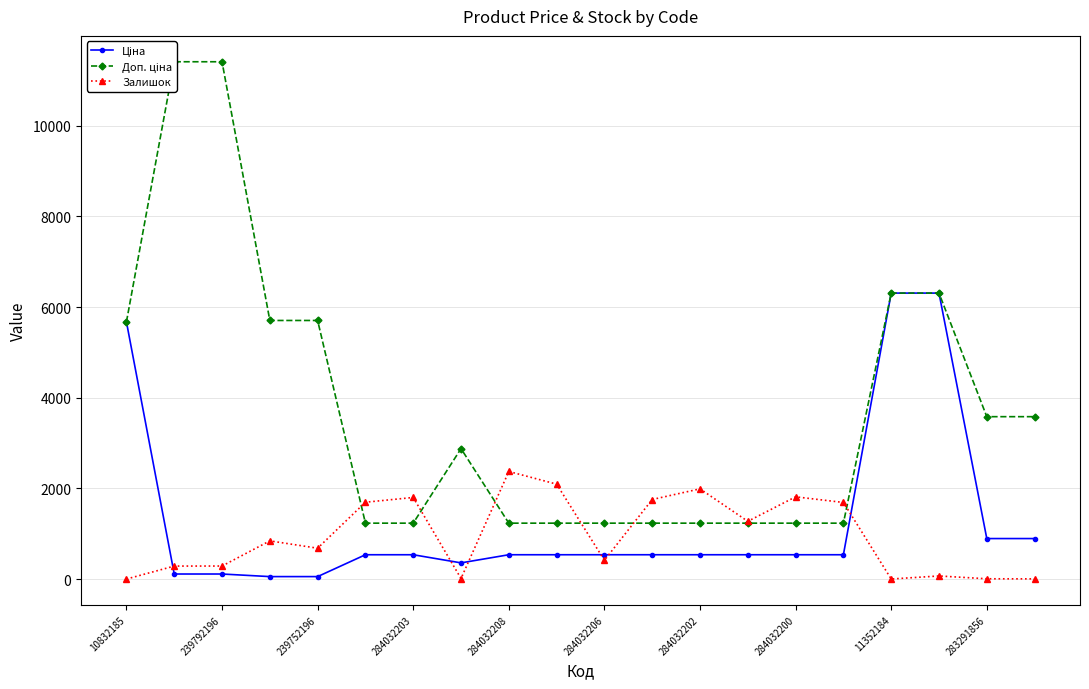

What is the smallest value displayed?

3.0